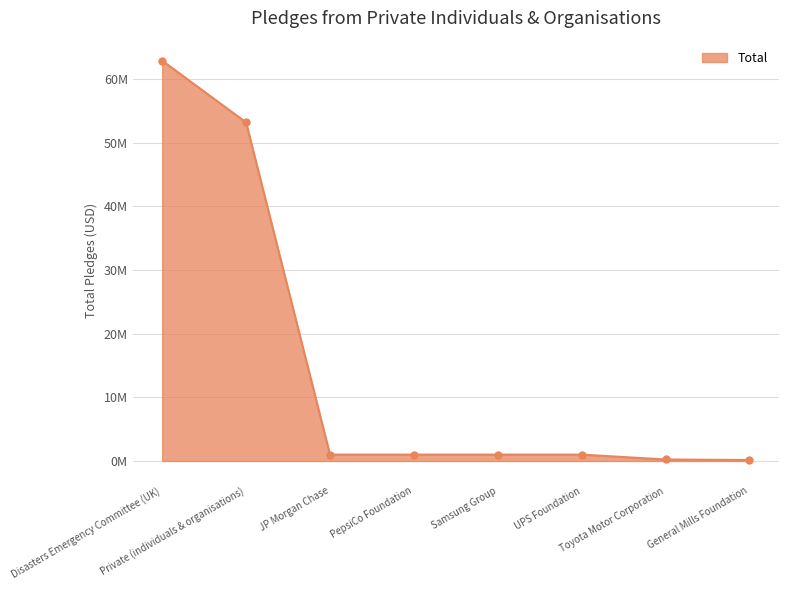

What is the value of the 1st point from the left?

62903226